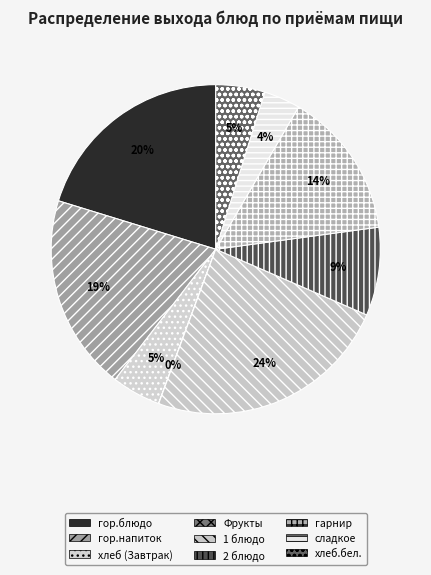

Does 2 блюдо represent more than half of the total?

No